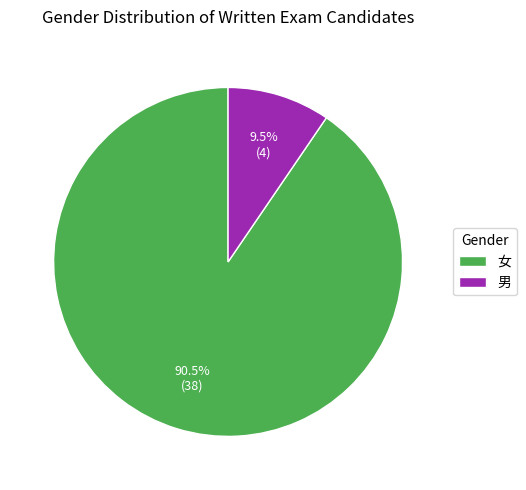

Which has a higher value, 女 or 男?

女